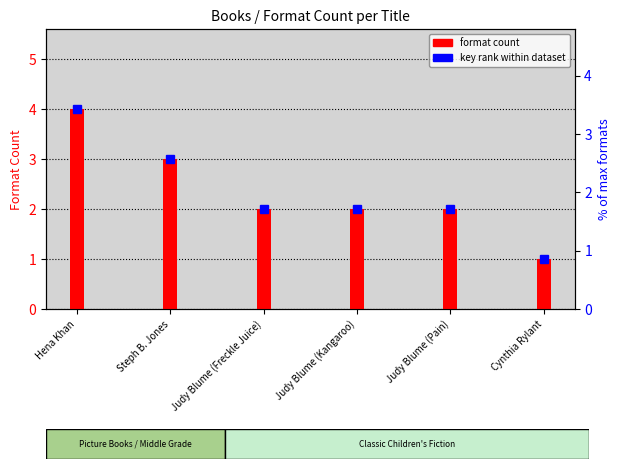

At which label is the value closest to 2?

Judy Blume (Freckle Juice)